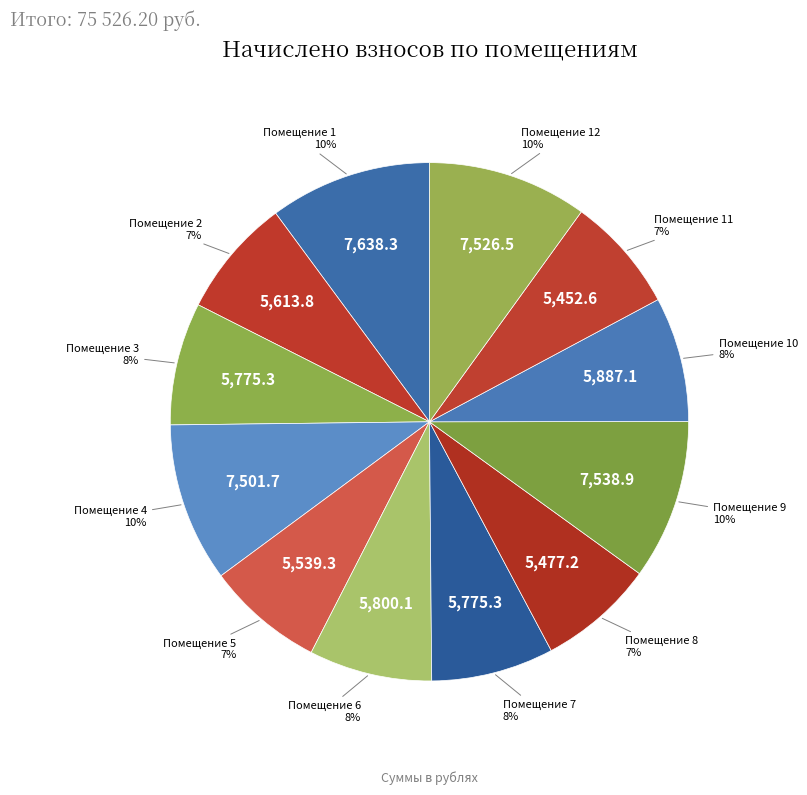

To the nearest percent, what is the average slice percentage?

8%